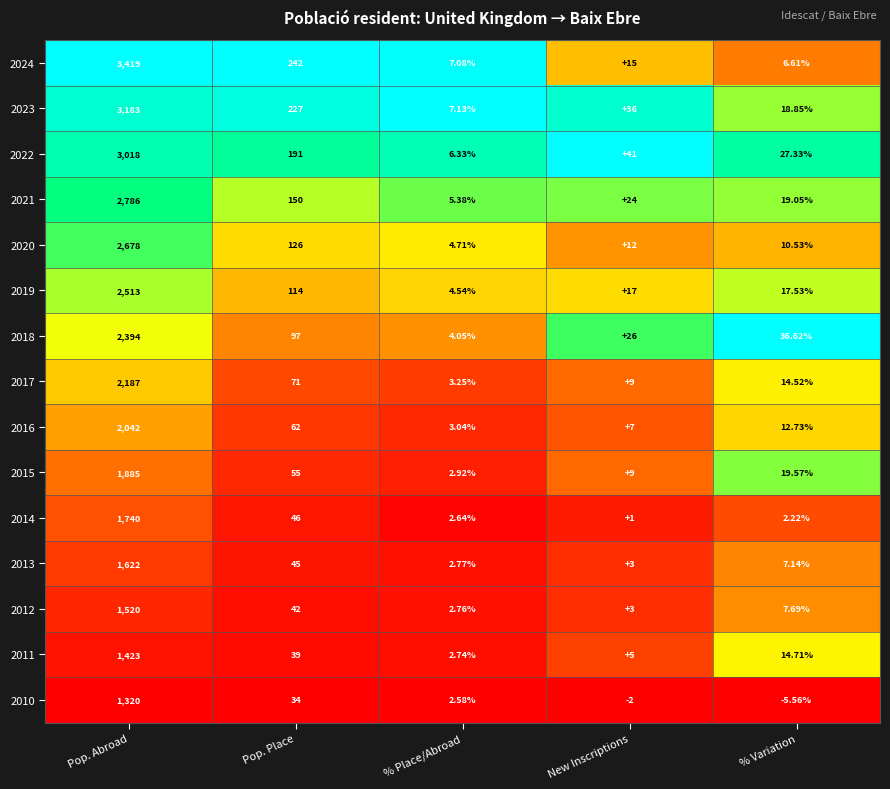

At which category does the chart reach its minimum across all series?

% Variation